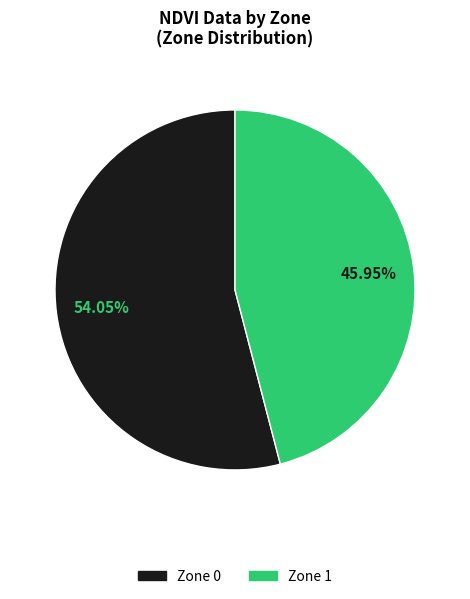

To the nearest percent, what is the combined percentage of Zone 1 and Zone 0?

100%